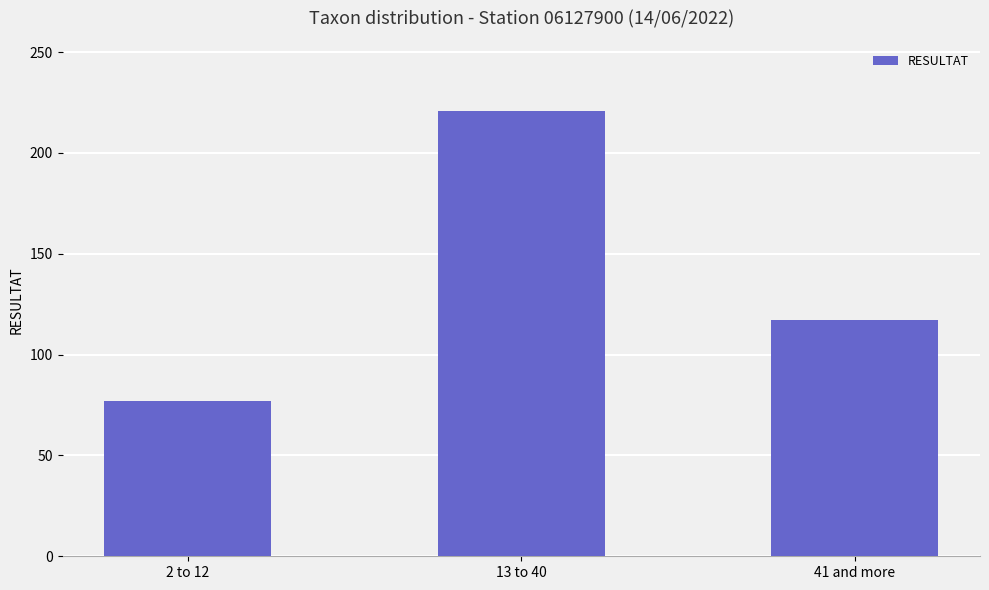

How many data points does each series have?

3